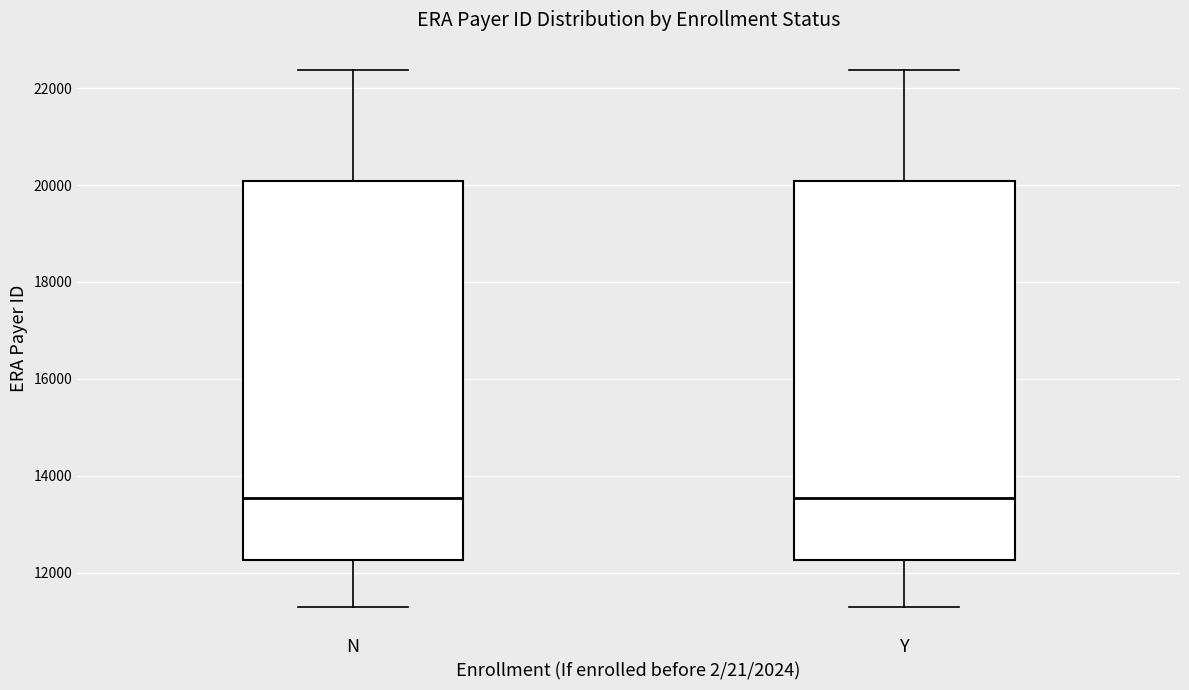

Where does the upper whisker of the box for N end on the y-axis? The values are not printed on the chart, so give them approximately, as read against the axis.

22400